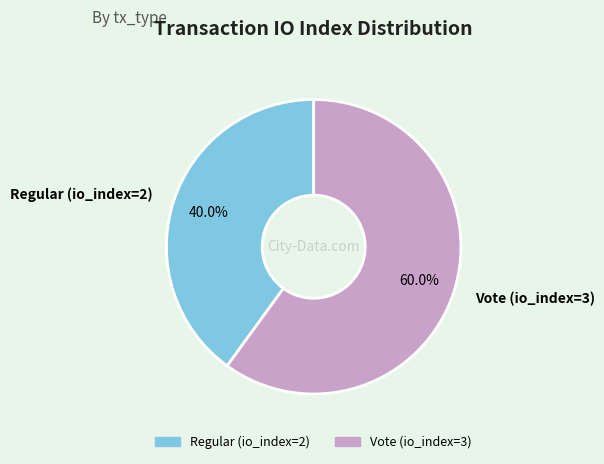

What percentage do Regular (io_index=2) and Vote (io_index=3) together represent?

100.0%